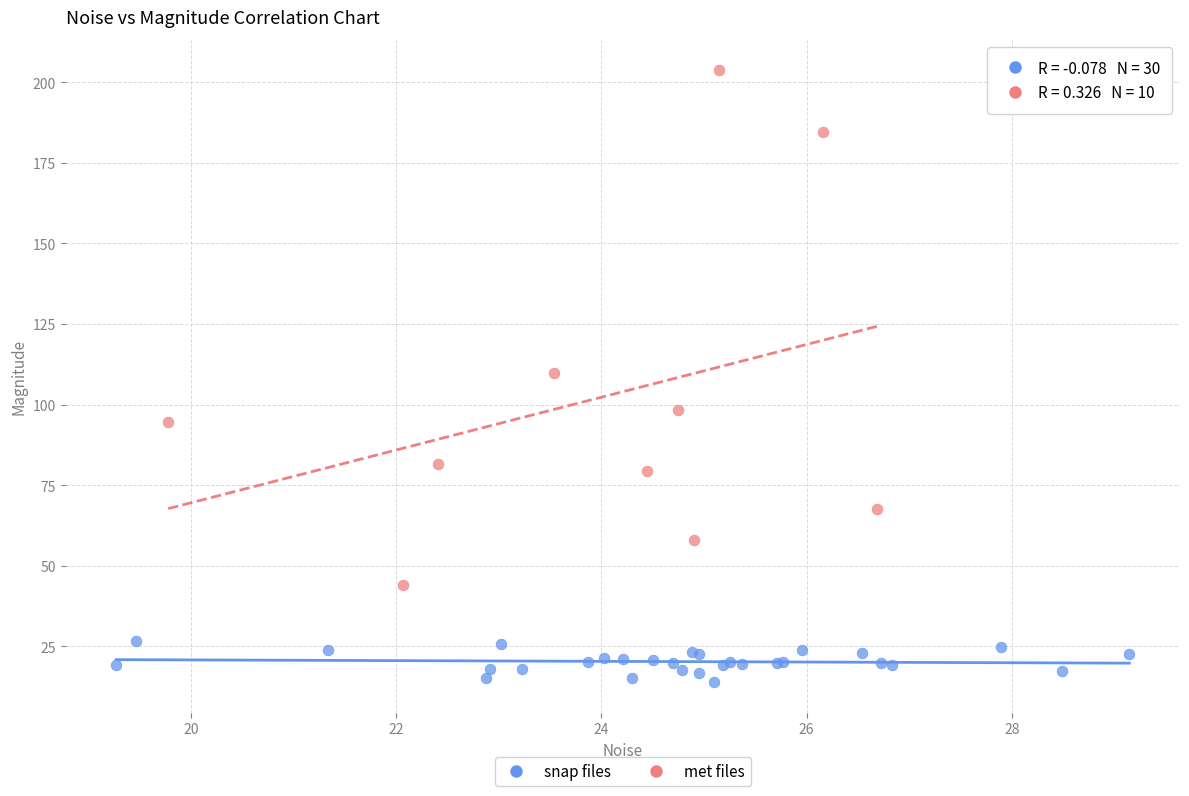

Which series has the largest Y range (max minus min)?

met files